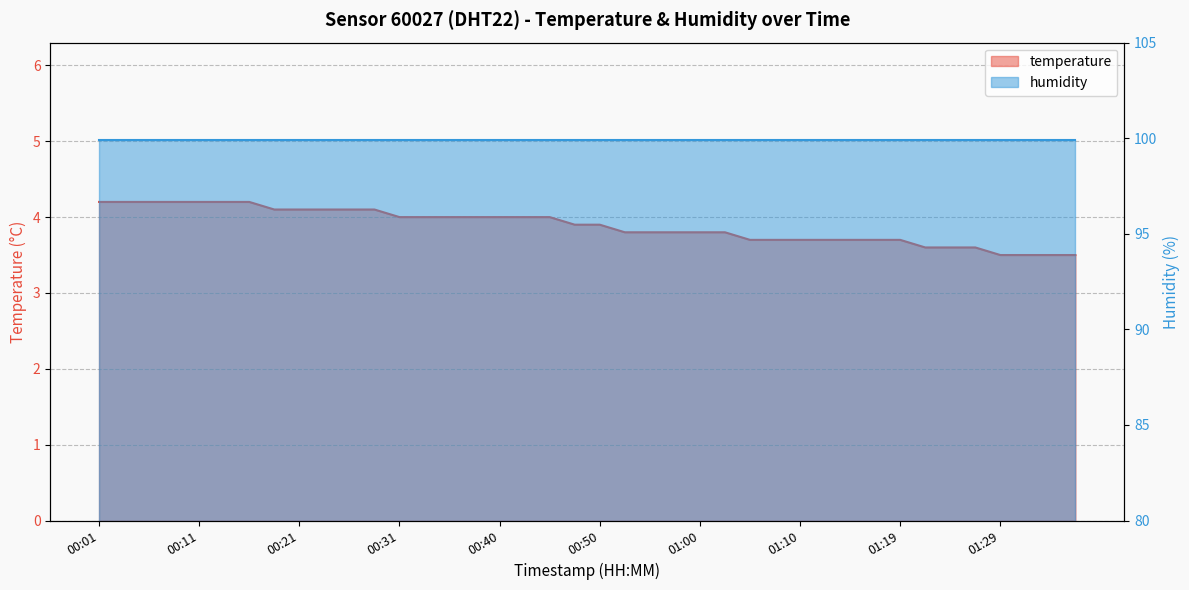

What is the ratio of the value at 00:28 to the value at 00:16?

1.0